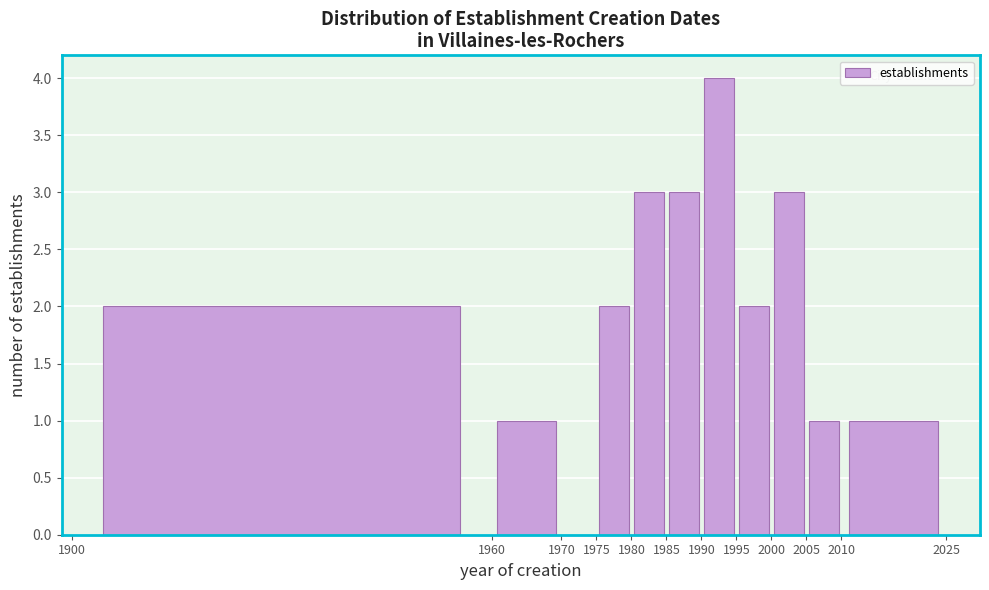

Reading left to right, transcribe this chart: for each bar, give the range it covers on the x-axis and its height. The values are not printed on the chart, so give them approximately, as read against the axis.

1900 to 1960: 2
1960 to 1970: 1
1970 to 1975: 0
1975 to 1980: 2
1980 to 1985: 3
1985 to 1990: 3
1990 to 1995: 4
1995 to 2000: 2
2000 to 2005: 3
2005 to 2010: 1
2010 to 2025: 1